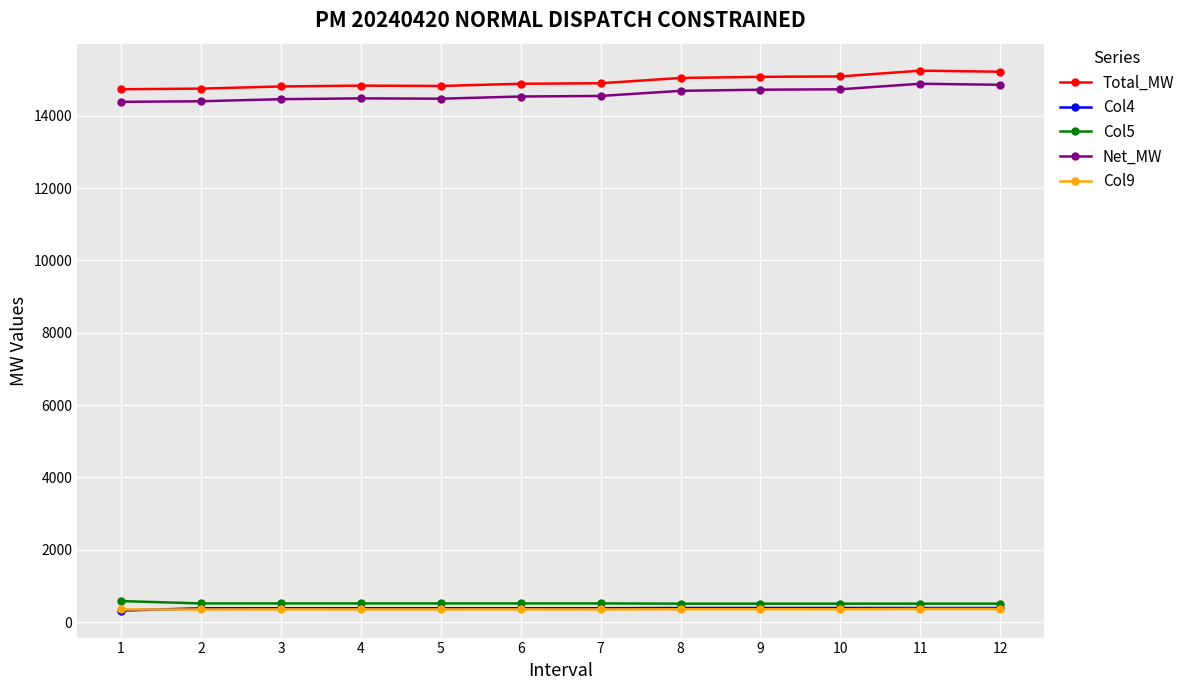

What is the spread (max minus min) of values at 7?

14549.0